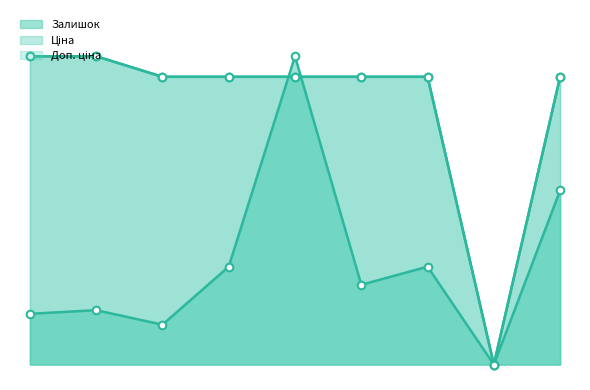

Is the value of Ціна at 11351861 greater than the value of Залишок at 11352029?

No